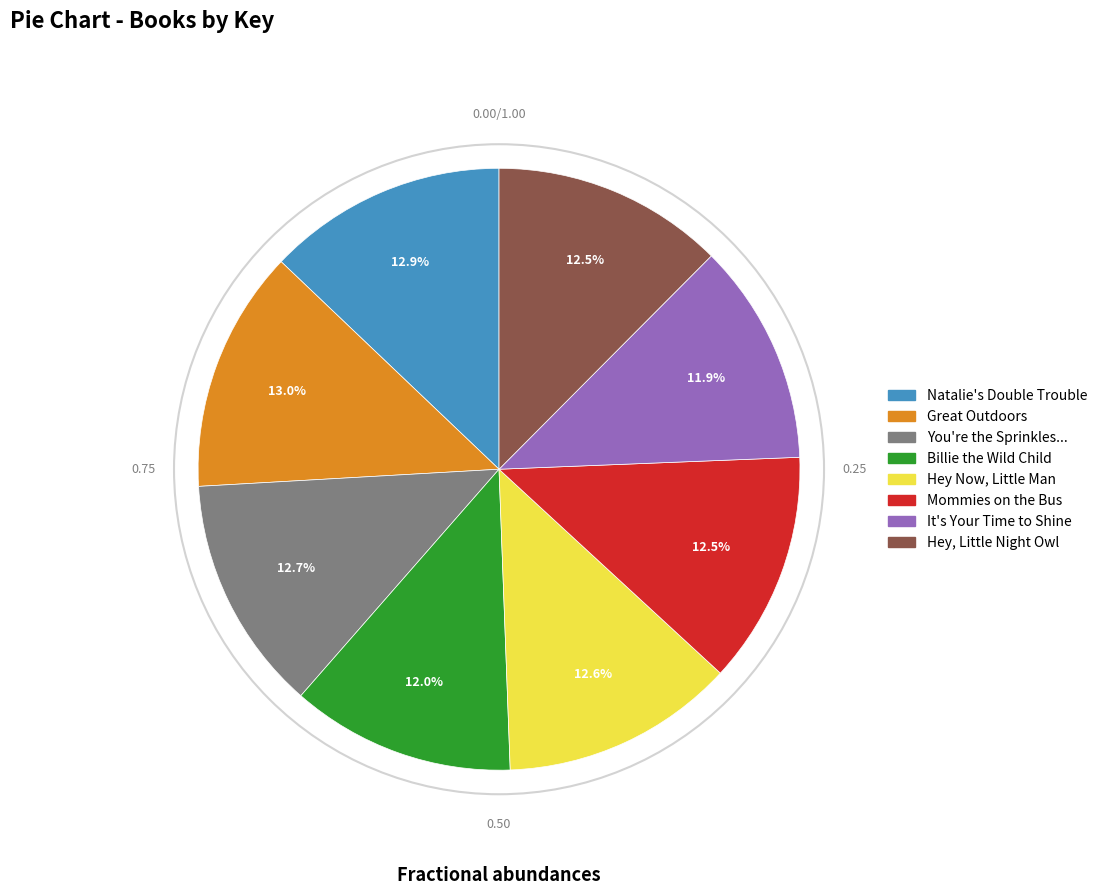

Is there a majority slice in this chart?

No